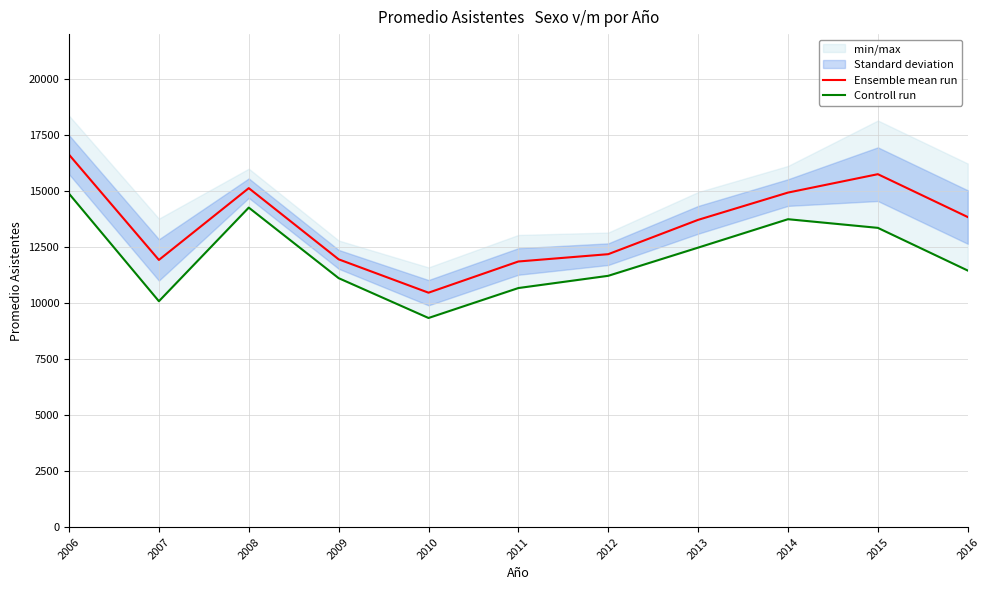

How many lines are shown in the chart?

2